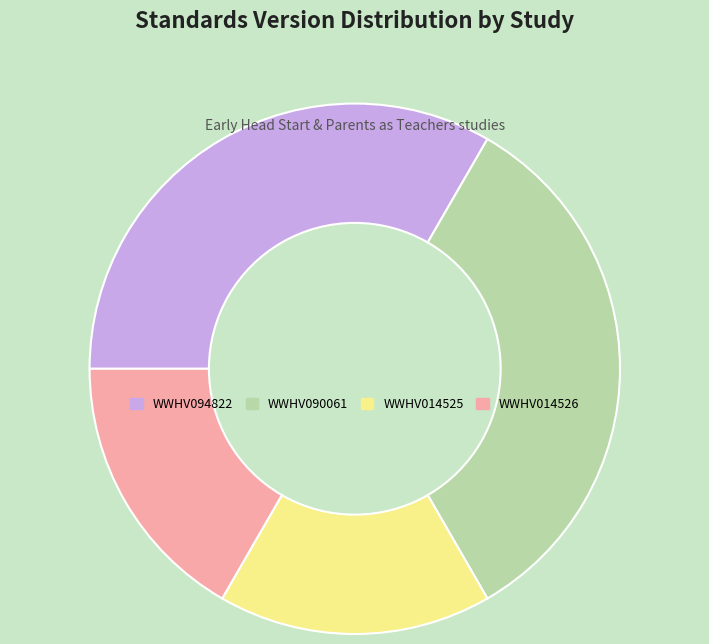

Is the sum of WWHV094822 and WWHV090061 greater than half?

Yes